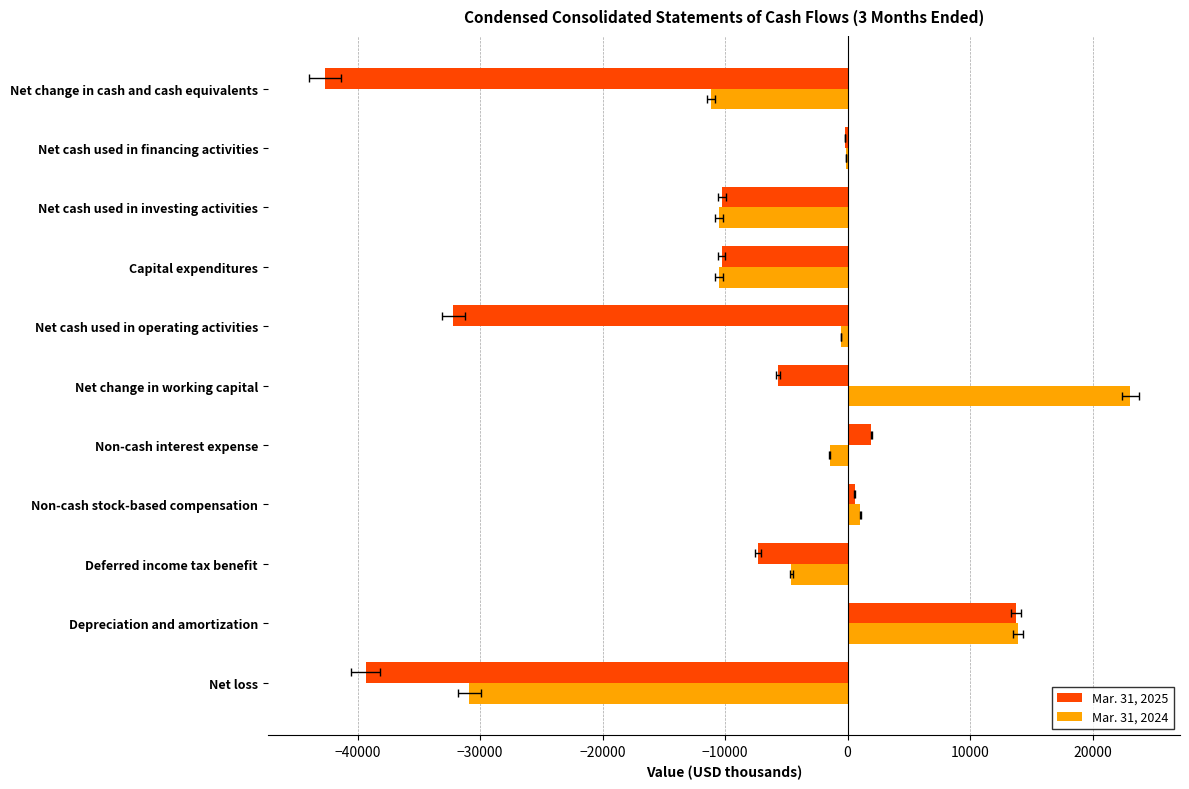

What are all the series names shown in the legend?

Mar. 31, 2025, Mar. 31, 2024